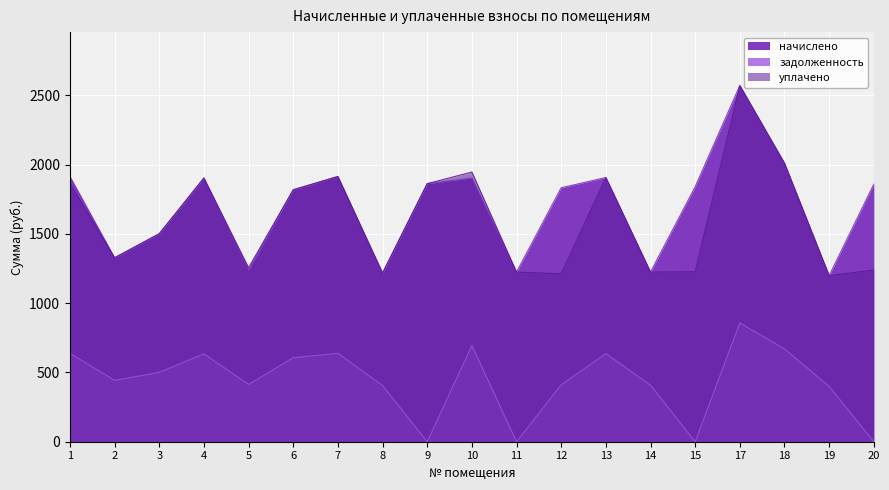

What is the difference between the highest and lowest values at 13?

1270.8